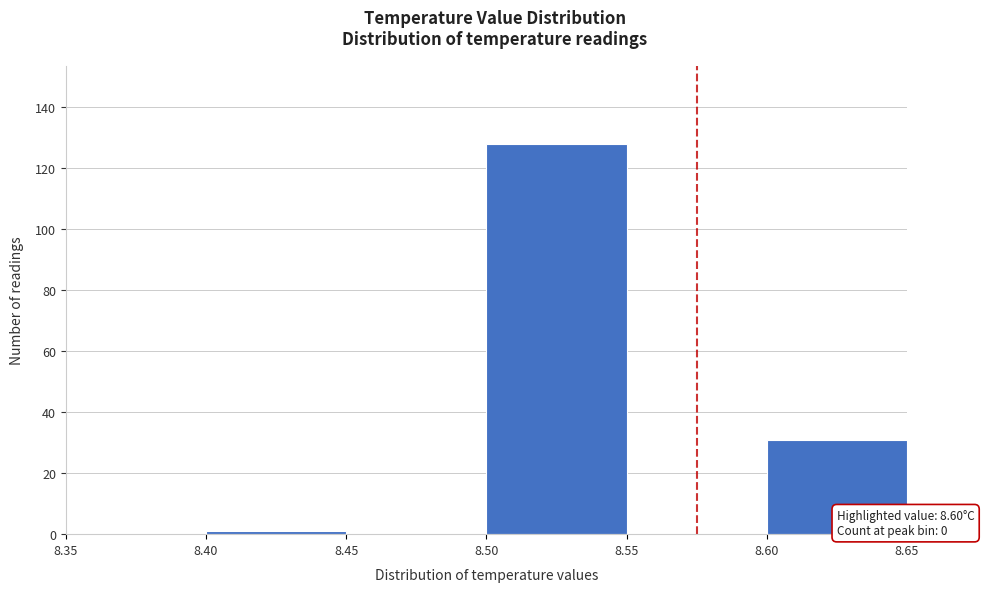

Which range on the x-axis has the tallest bar?

8.50 to 8.55